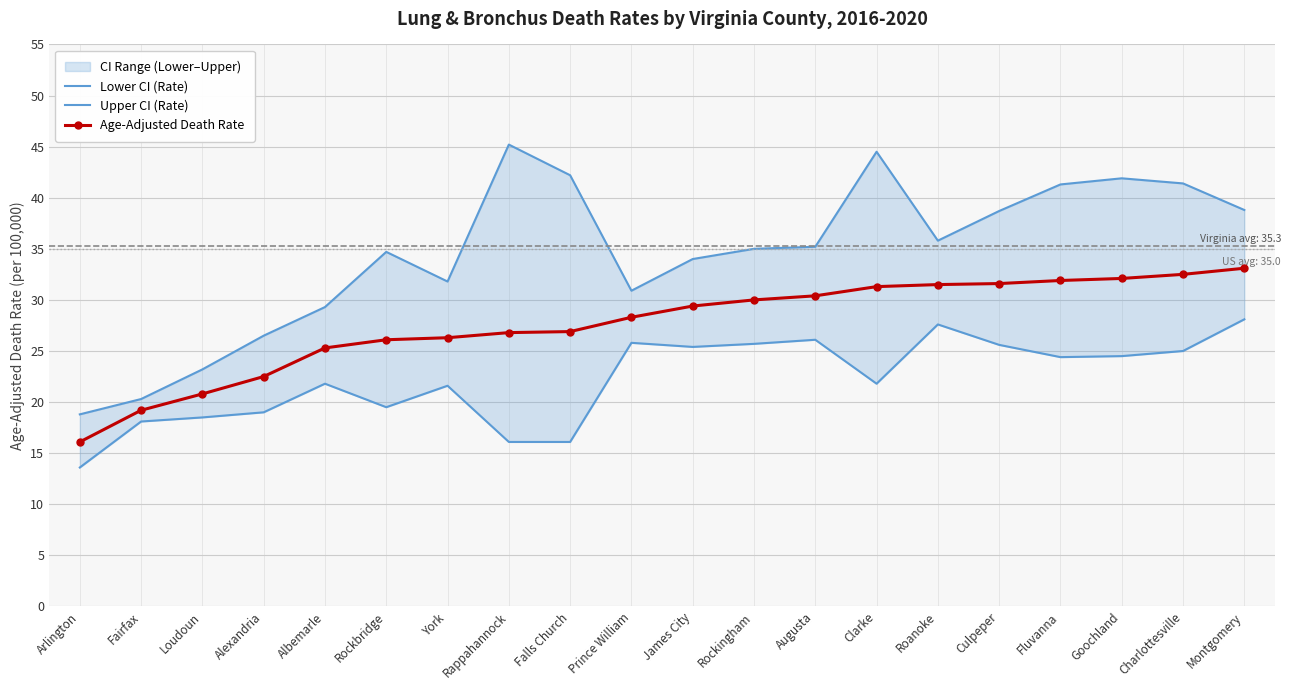

What is the total value across all series at York?

79.7